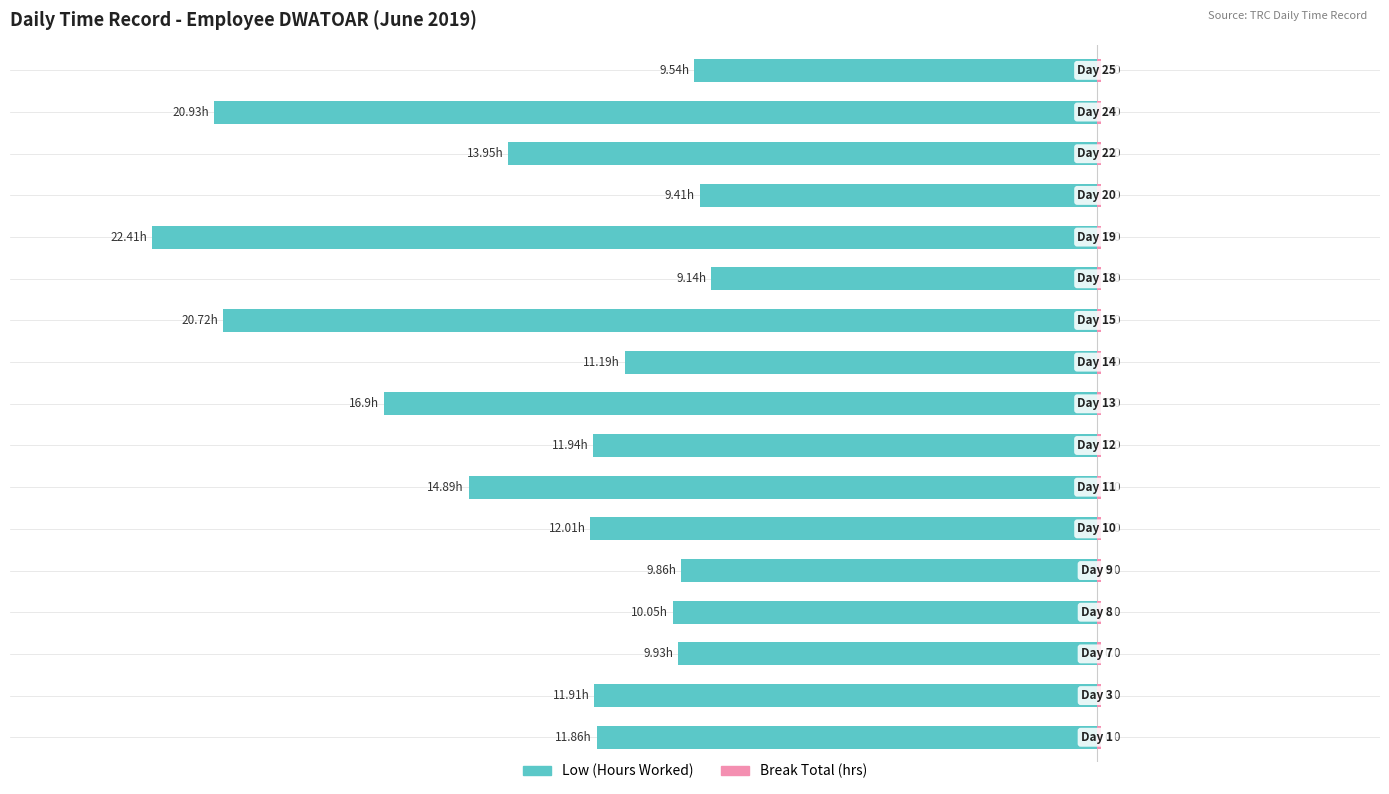

How many bars are there in each group?

2